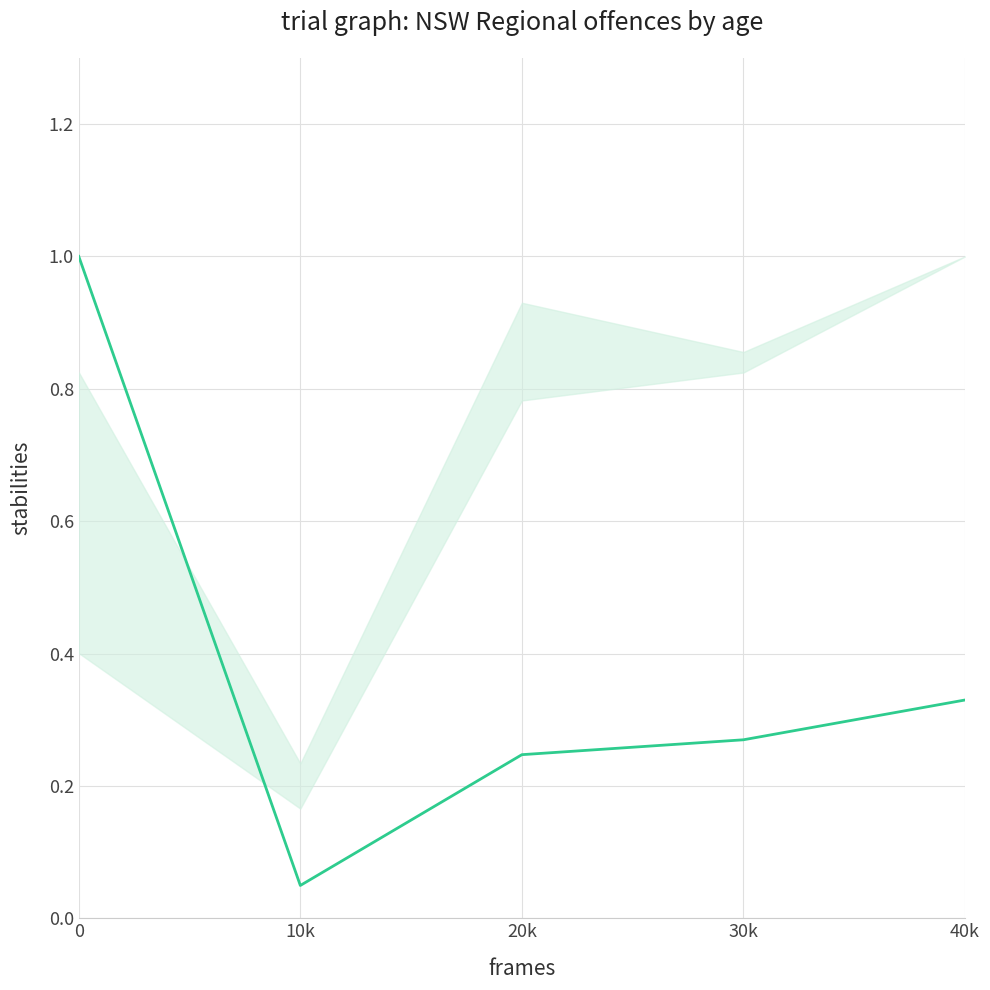

Which category has the lowest value across all series?

10k